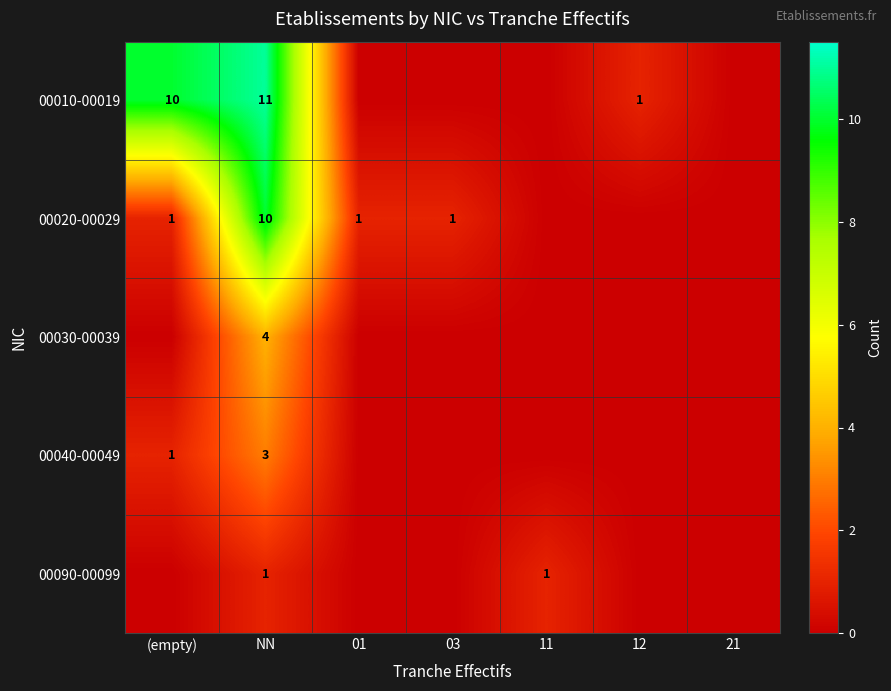

At which category is the sum across all series the highest?

NN